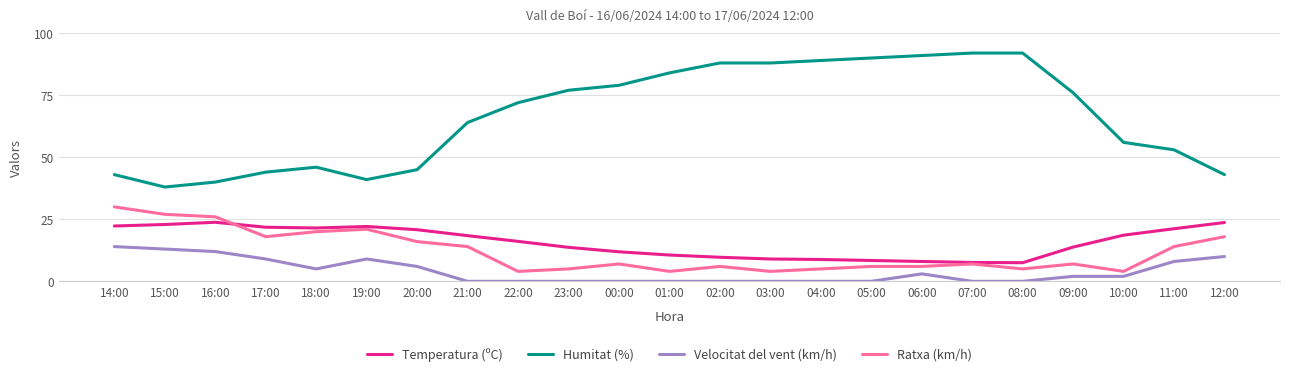

What is the total value across all series at 10:00?

80.6